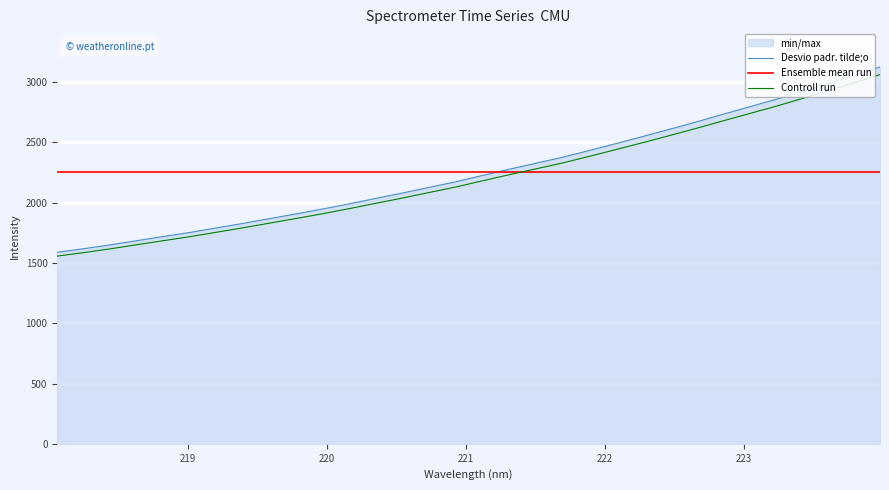

True or false: the data shows 3125.0 at 223.9802.

True